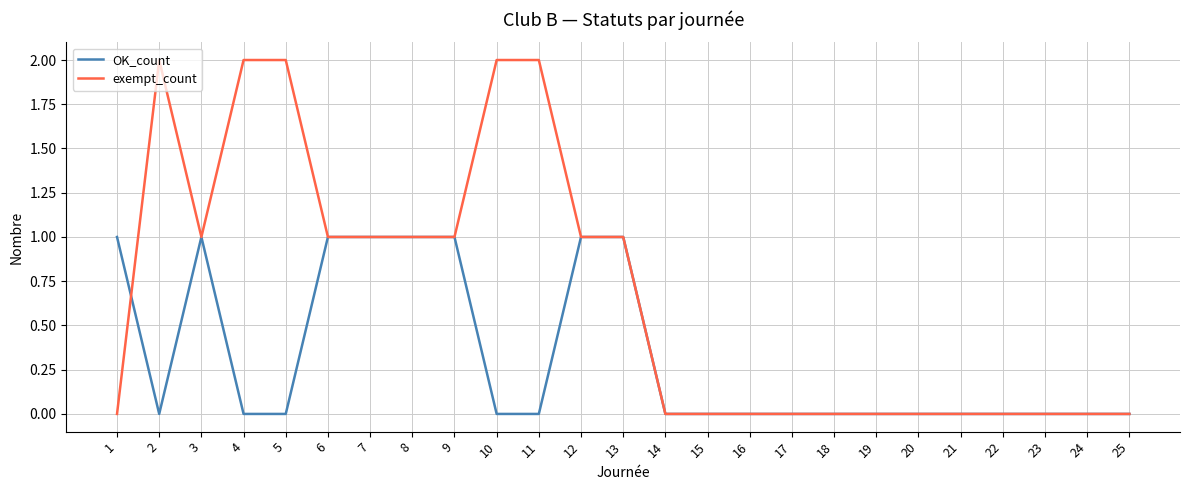

Is it true that exempt_count equals 2 at 10?

True